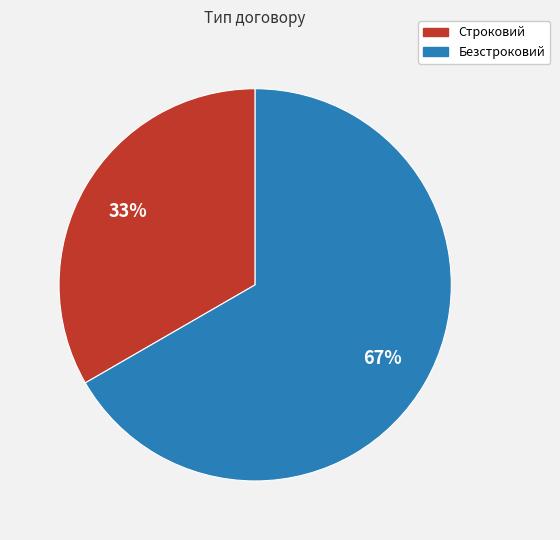

To the nearest percent, what is the average slice percentage?

50%